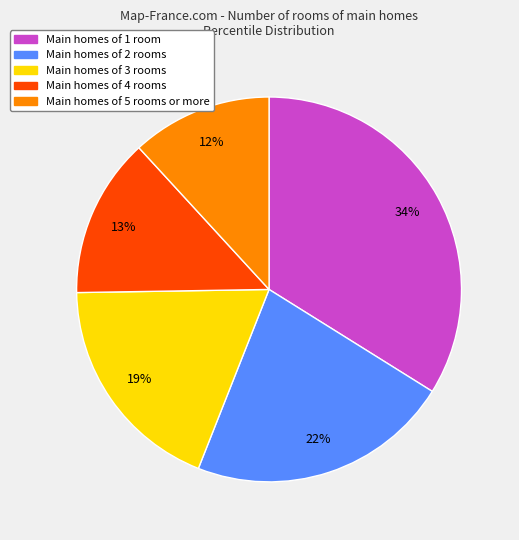

To the nearest percent, what is the average slice percentage?

20%